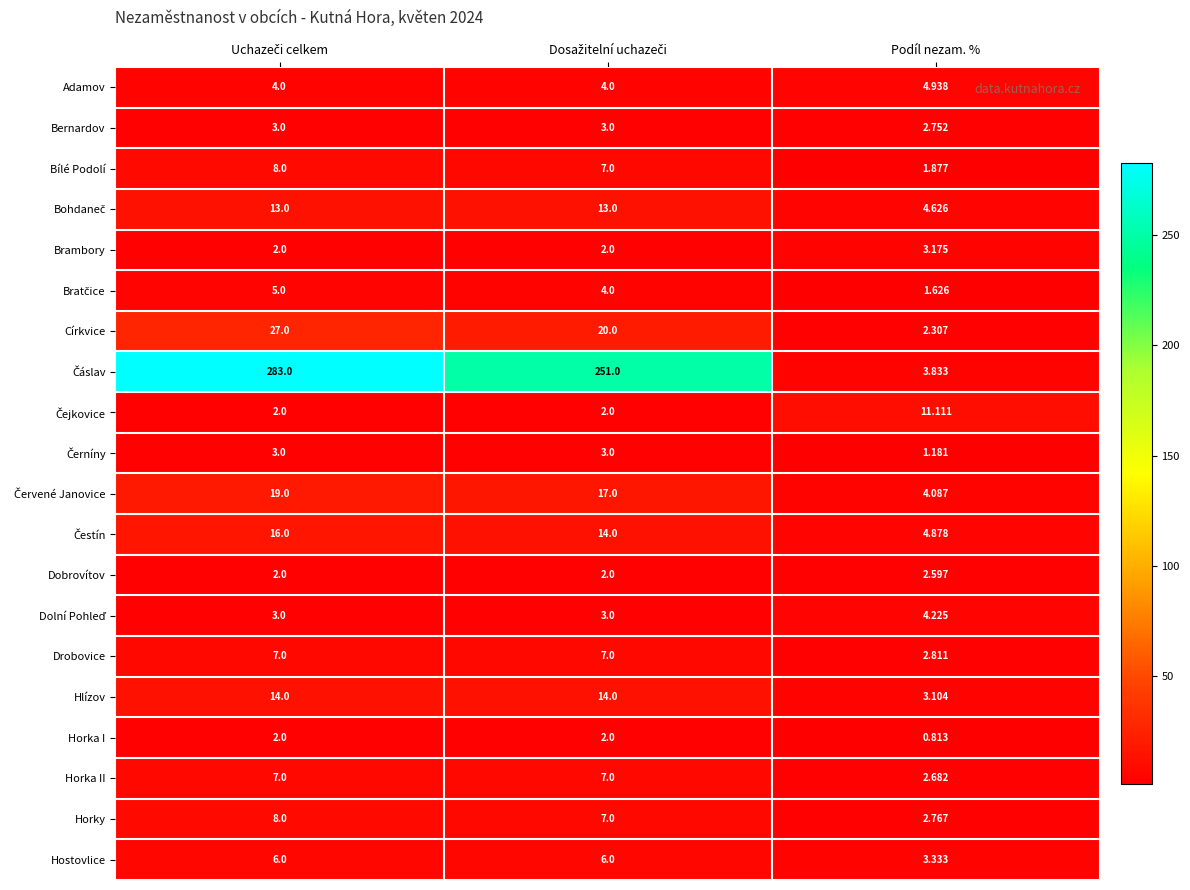

How many data points does each series have?

3